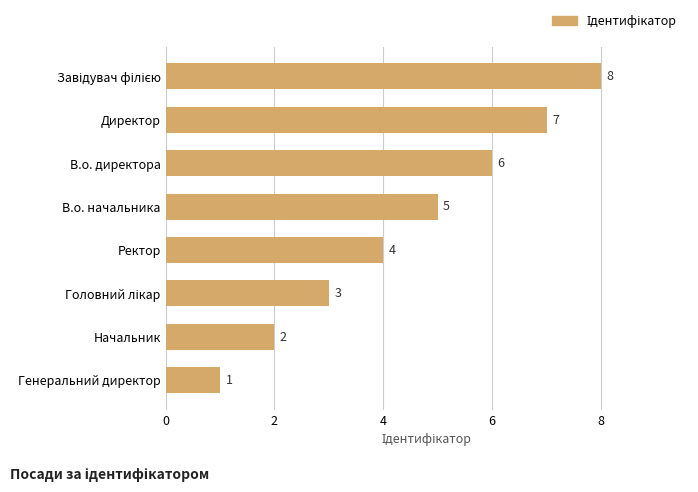

At which category does the chart reach its minimum across all series?

Генеральний директор